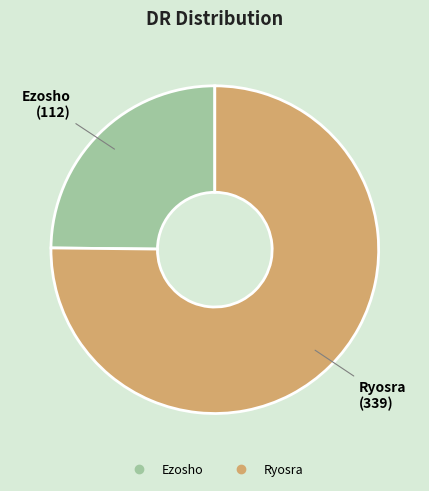

True or false: Ryosra accounts for 82% of the total.

False